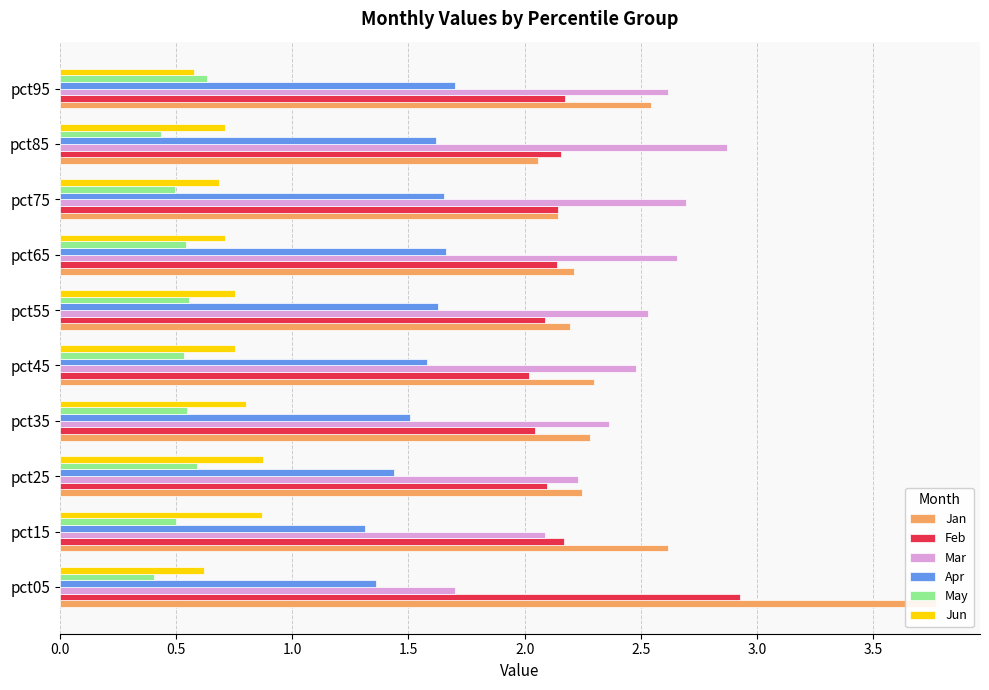

What are all the series names shown in the legend?

Jan, Feb, Mar, Apr, May, Jun